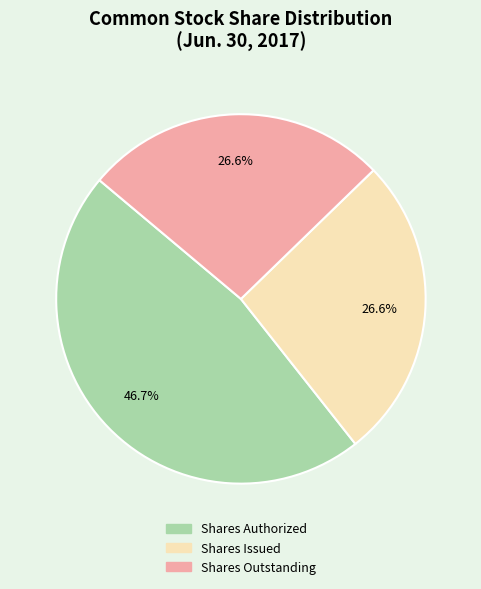

How many slices are in this pie chart?

3